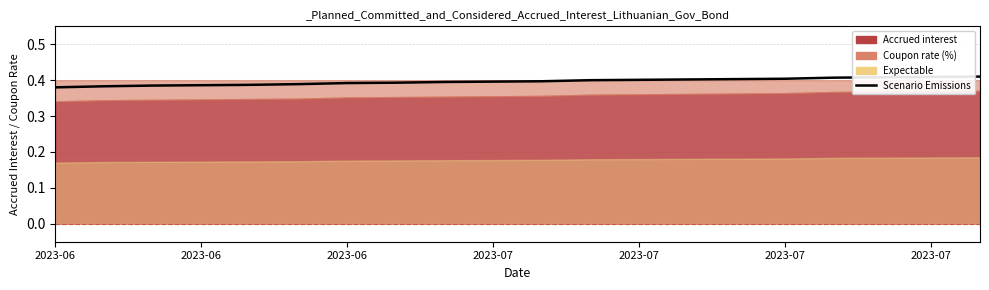

What is the maximum value shown in the chart?

0.4